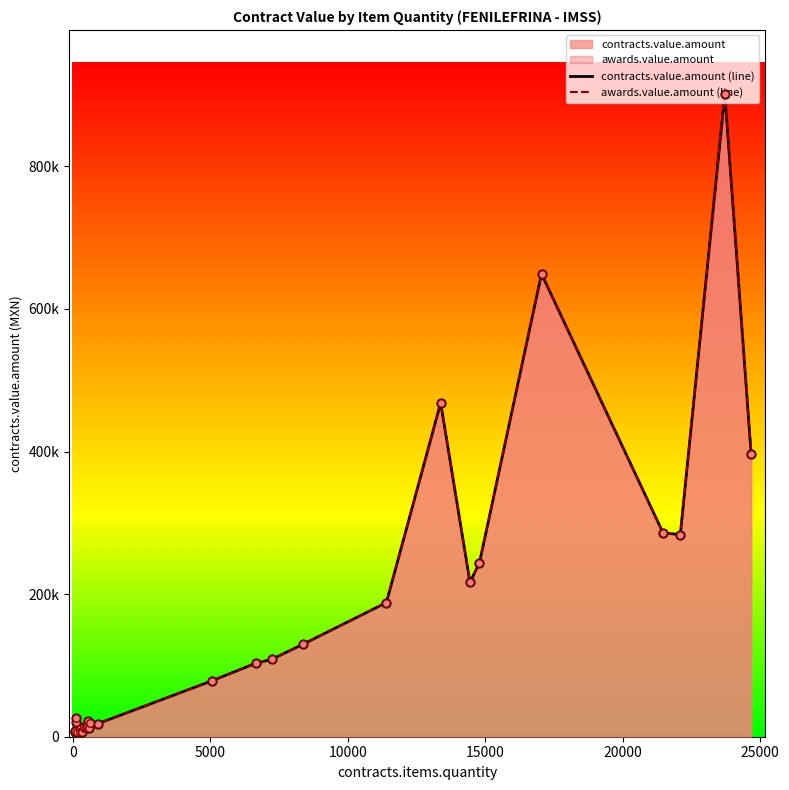

Which series has the widest spread of Y values?

contracts.value.amount (line)